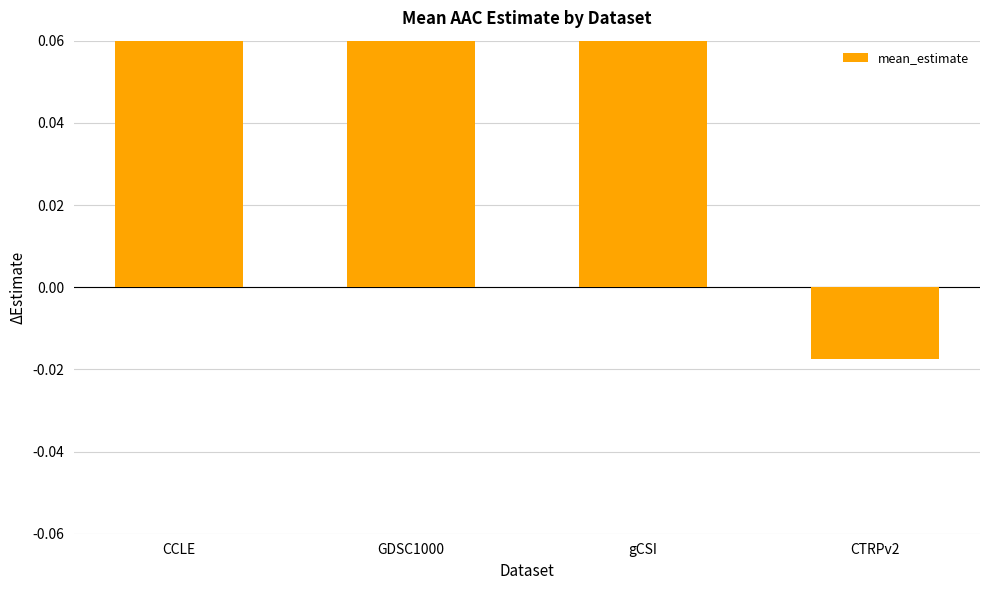

Reading left to right, extract all data points from this chart.

0.3	0.2	0.4	-0.0